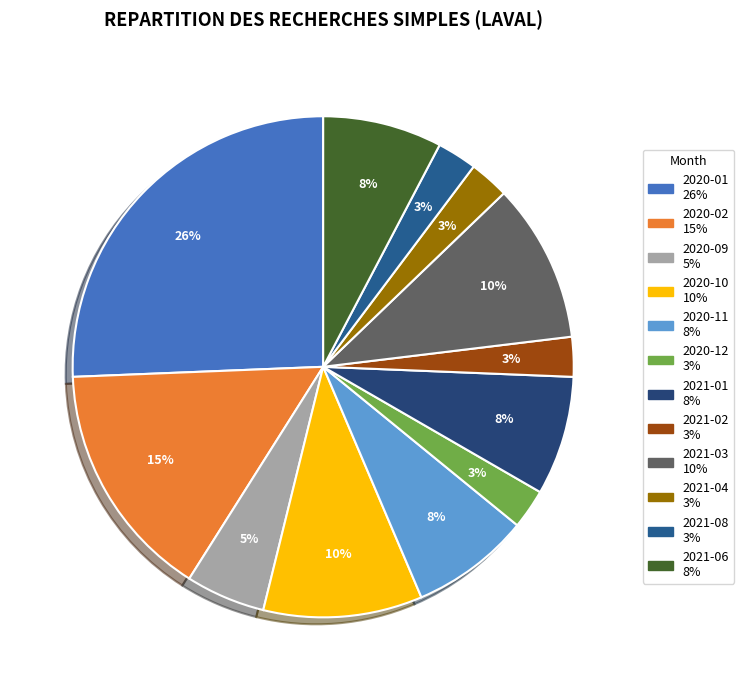

How many slices are in this pie chart?

12